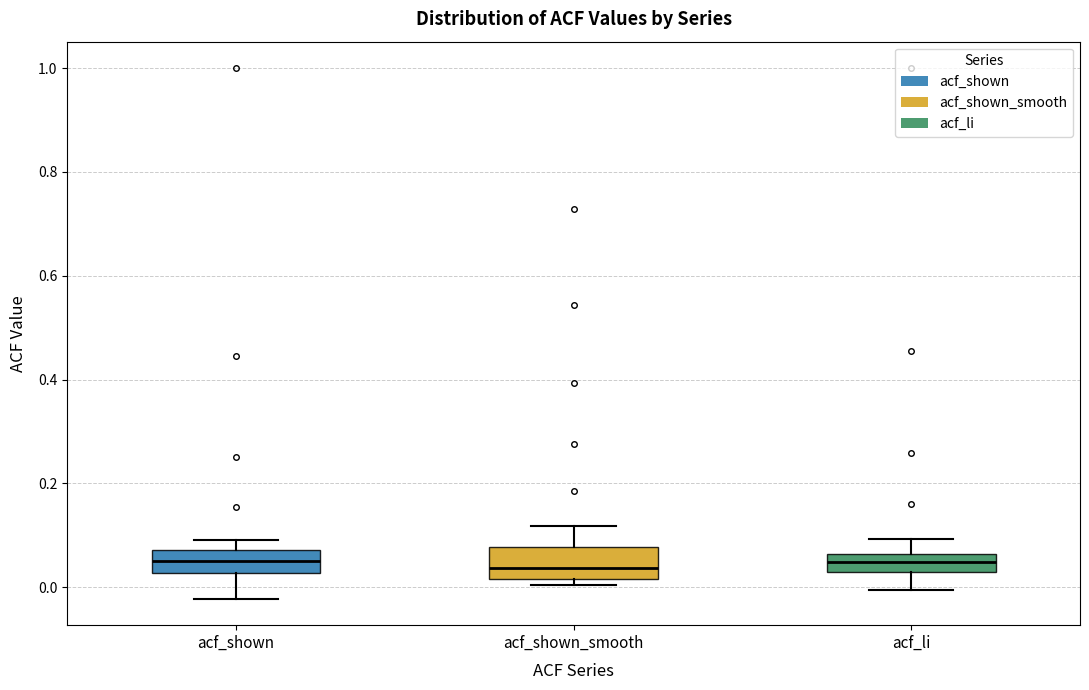

Reading left to right, read every box against the y-axis: the position of its median line, the range the box covers, and the ends of its whiskers. The values are not printed on the chart, so give them approximately, as read against the axis.

acf_shown: median 0.06, box 0.02 to 0.08, whiskers -0.02 to 0.10
acf_shown_smooth: median 0.04, box 0.02 to 0.08, whiskers 0.00 to 0.12
acf_li: median 0.04, box 0.02 to 0.06, whiskers 0.00 to 0.10